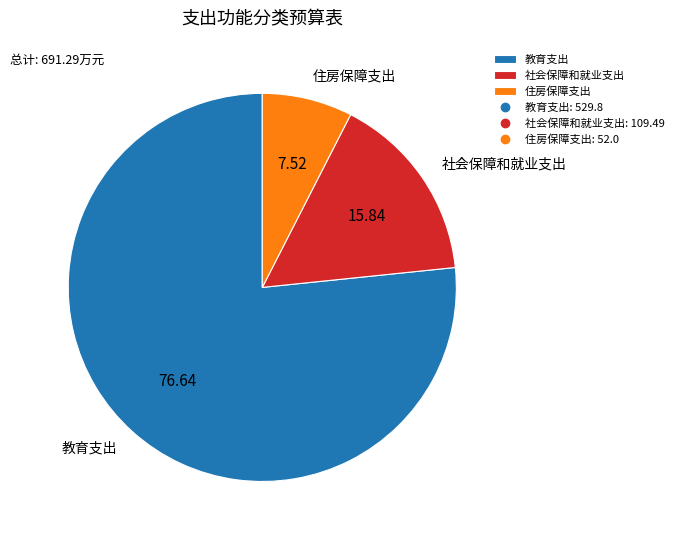

Which slice represents more than half of the pie?

教育支出